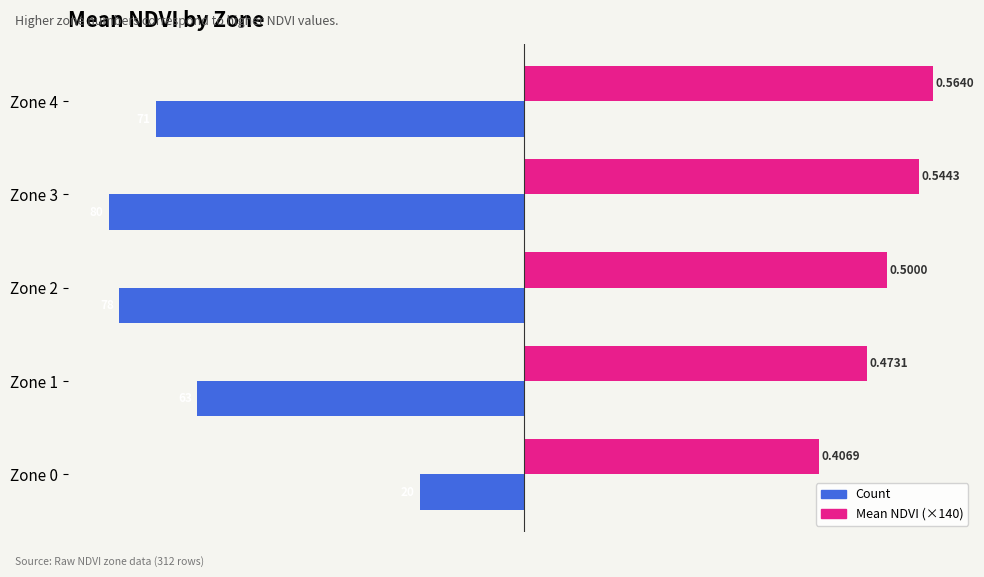

At how many categories does at least one series exceed -24?

5